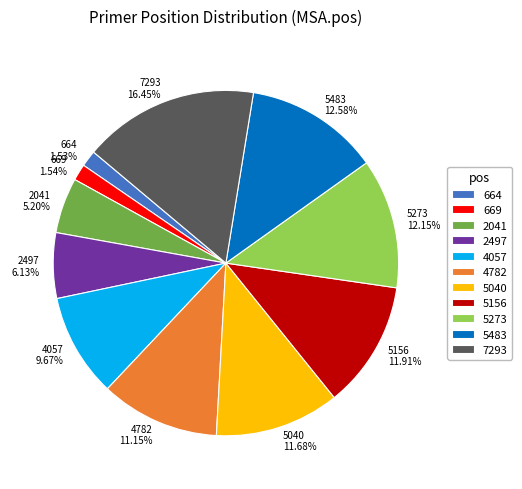

Between 5483 12.58% and 2041 5.20%, which is larger?

5483 12.58%